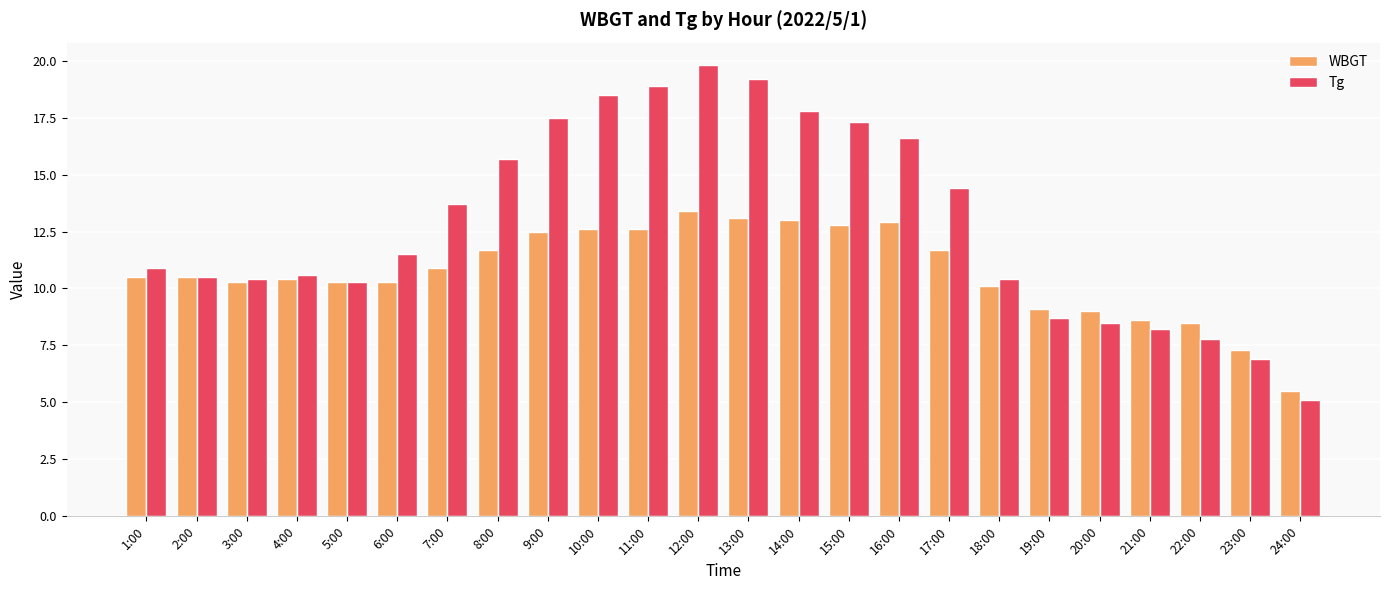

Is the value of Tg at 5:00 greater than the value of WBGT at 15:00?

No